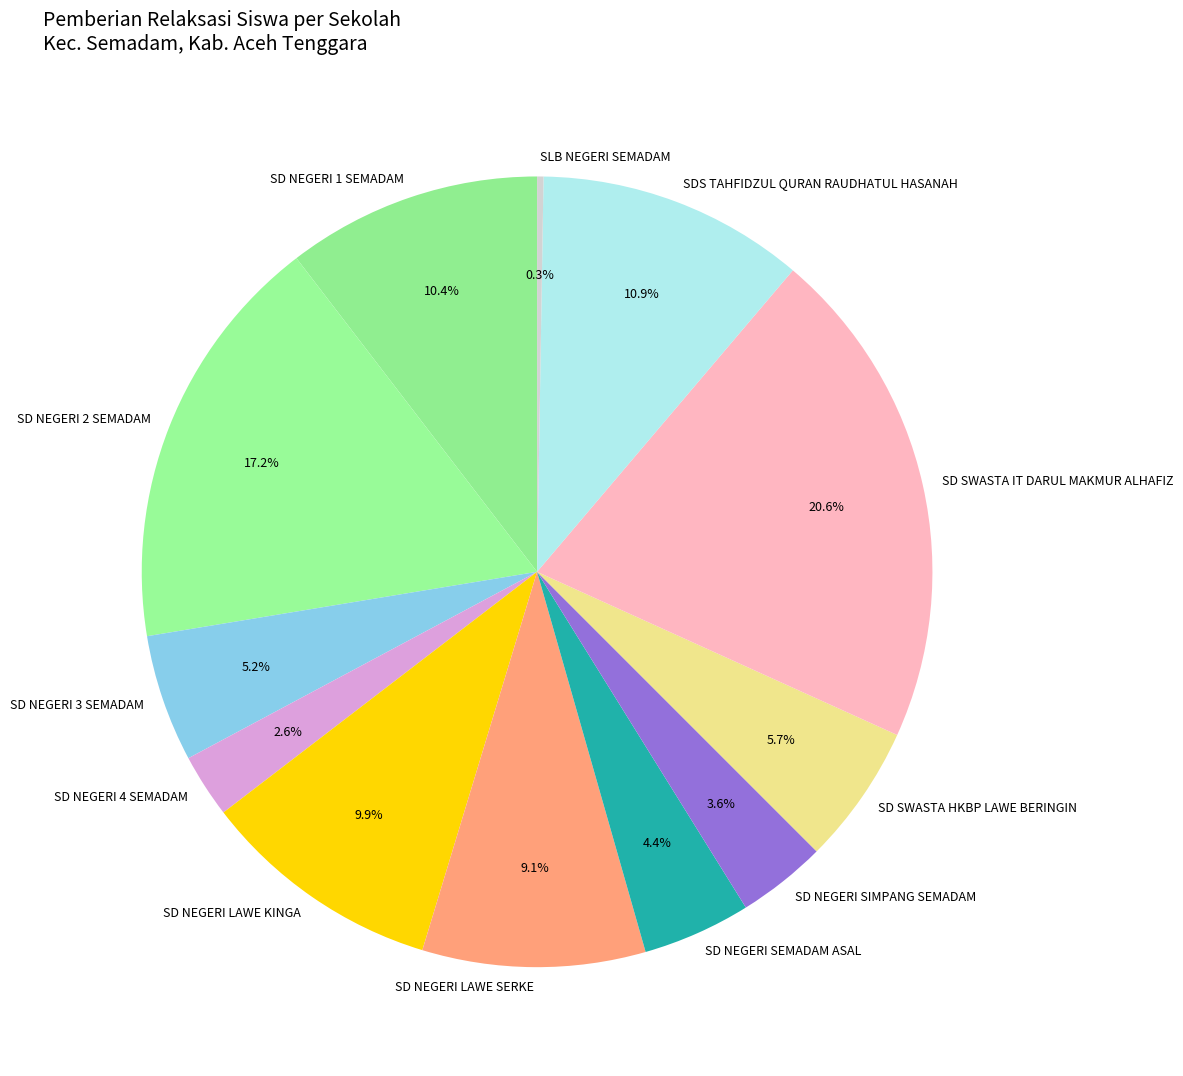

To the nearest percent, what percentage of the pie is SD SWASTA HKBP LAWE BERINGIN?

6%